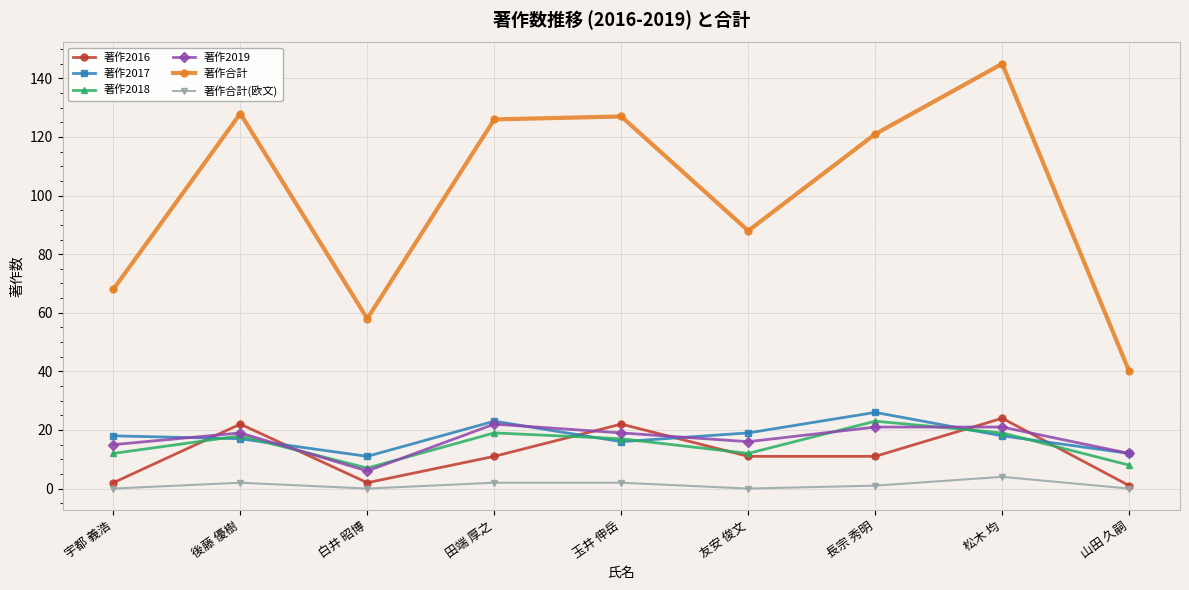

Which series changed the most between 白井 昭博 and 田端 厚之?

著作合計